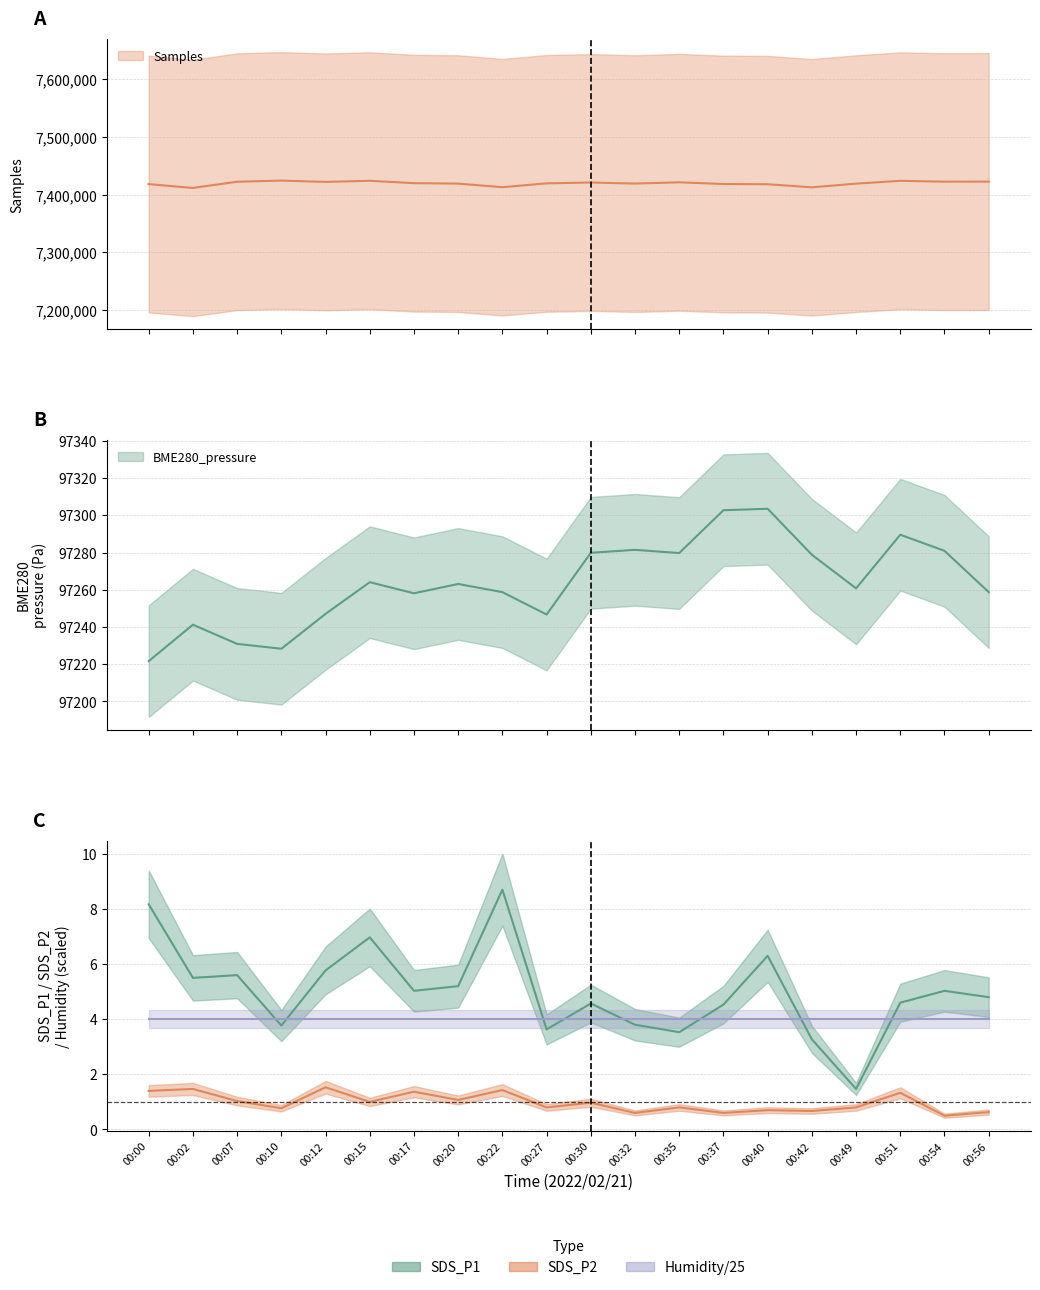

Count the number of categories in the chart.

20